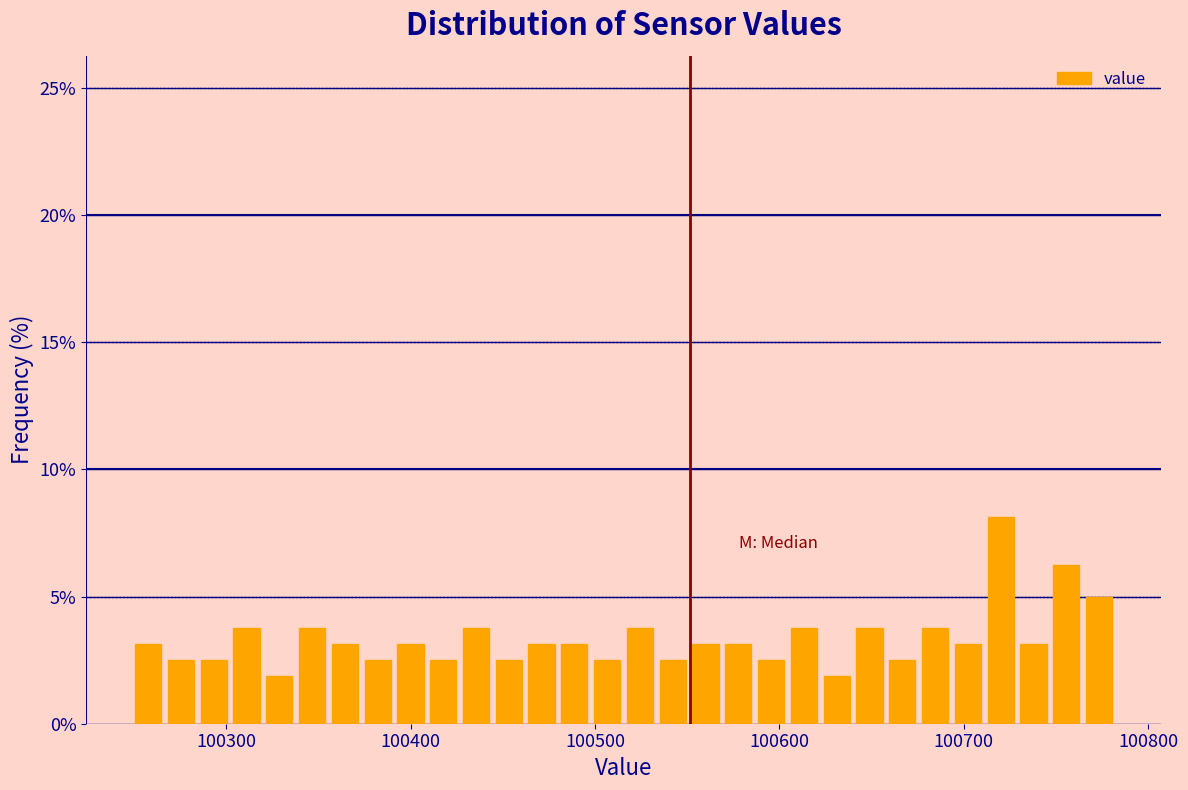

Read against the x-axis, roughly where is the centre of the tallest bar?

100720